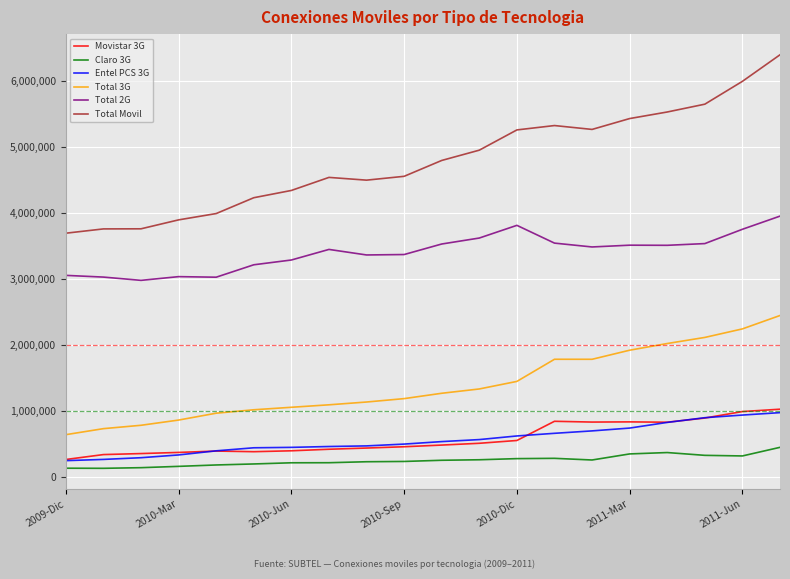

What is the difference between the maximum and second lowest values in the Claro 3G series?

316214